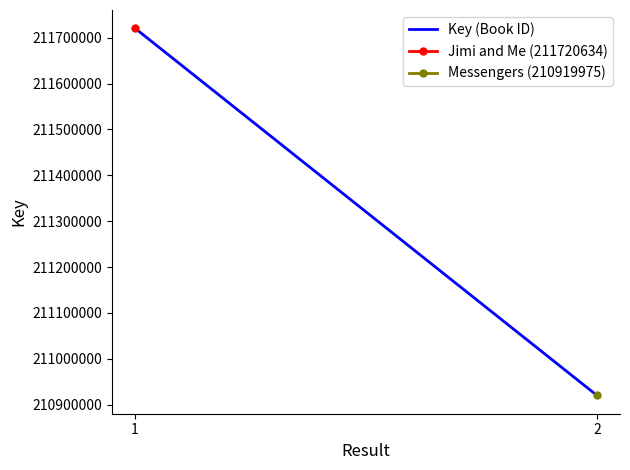

The value at 1 is 104572184. True or false?

False